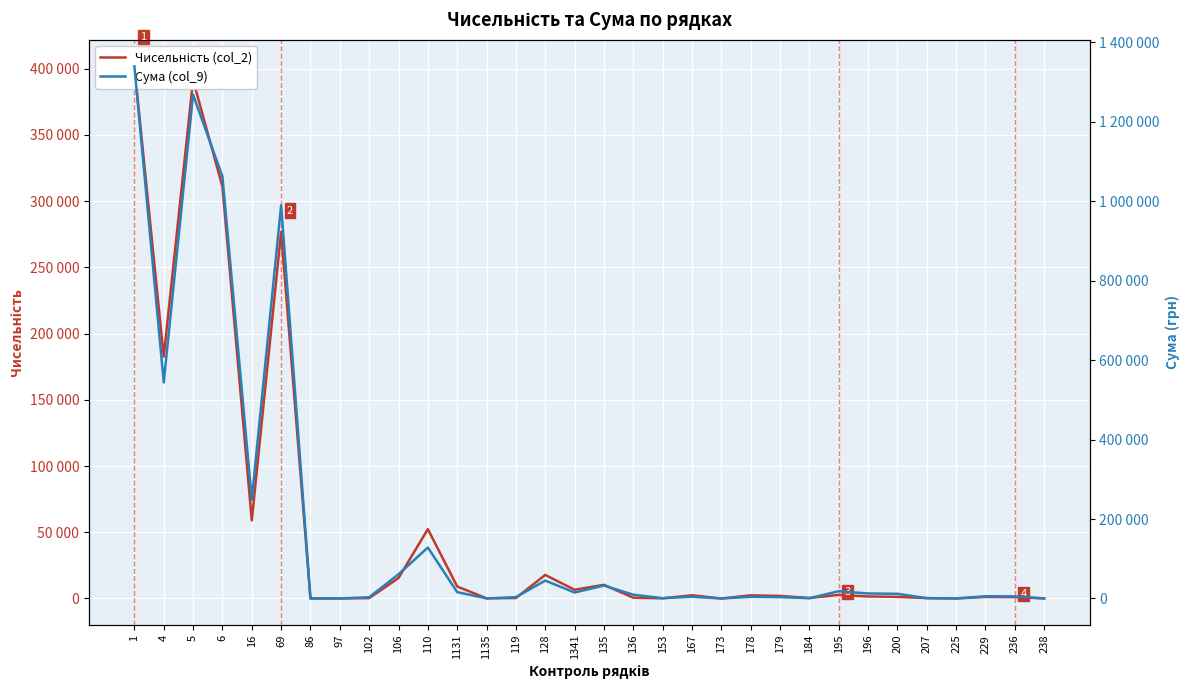

What position from the right is 167?

13